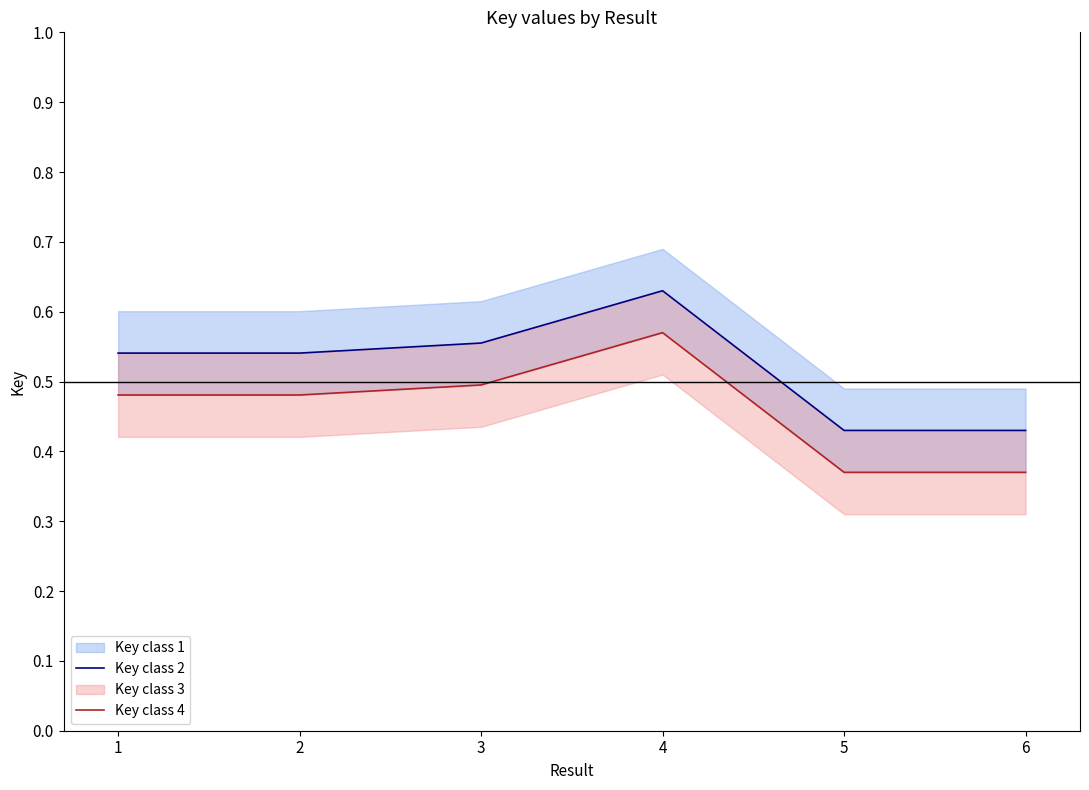

Which label corresponds to the smallest value in the chart?

5